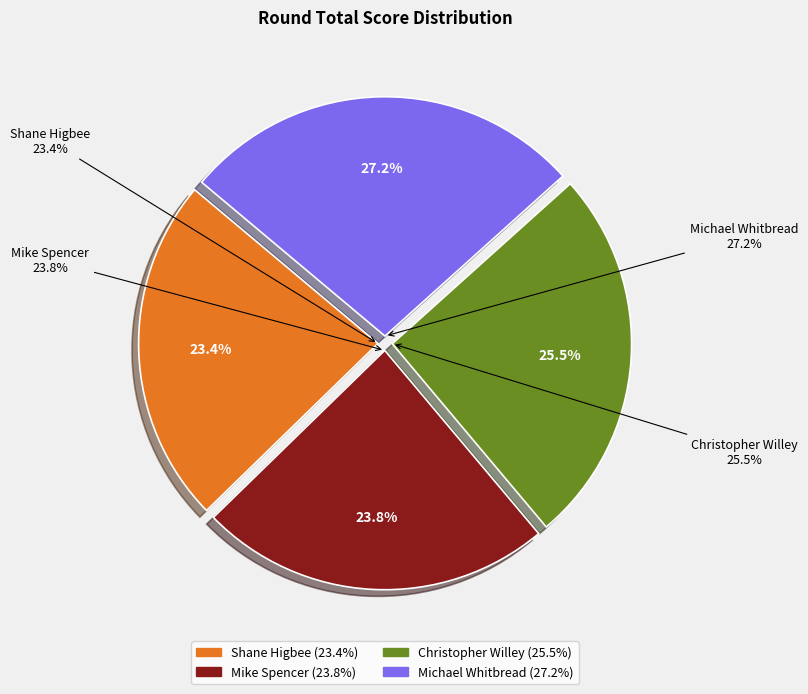

To the nearest percent, what portion does Michael Whitbread represent?

27%